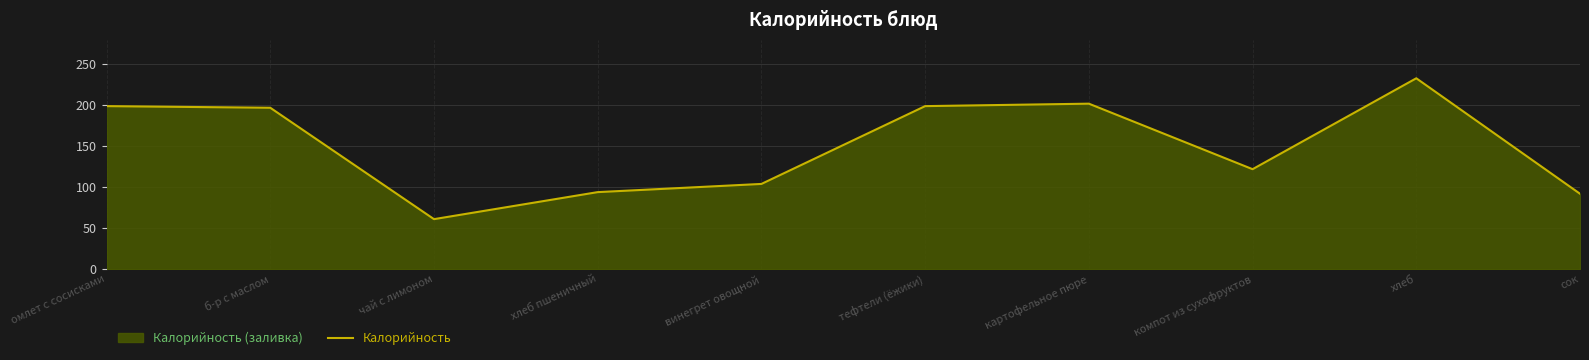

What is the maximum value shown in the chart?

233